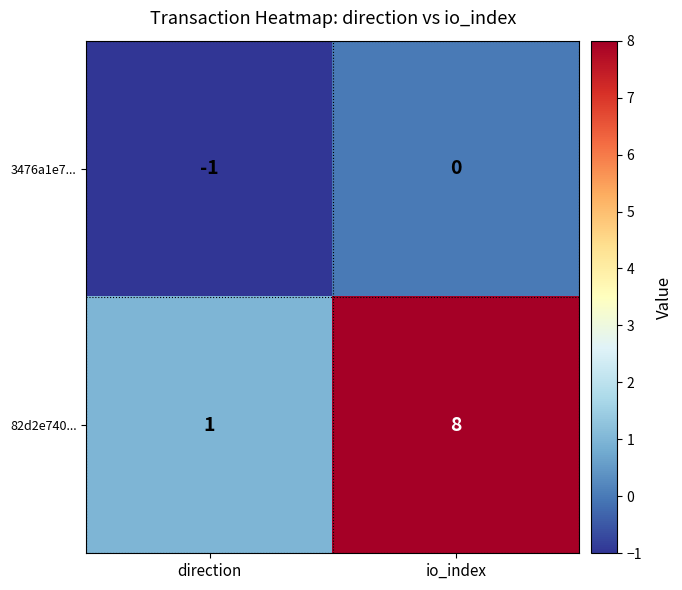

At io_index, list the series in order from largest to smallest.

82d2e740..., 3476a1e7...